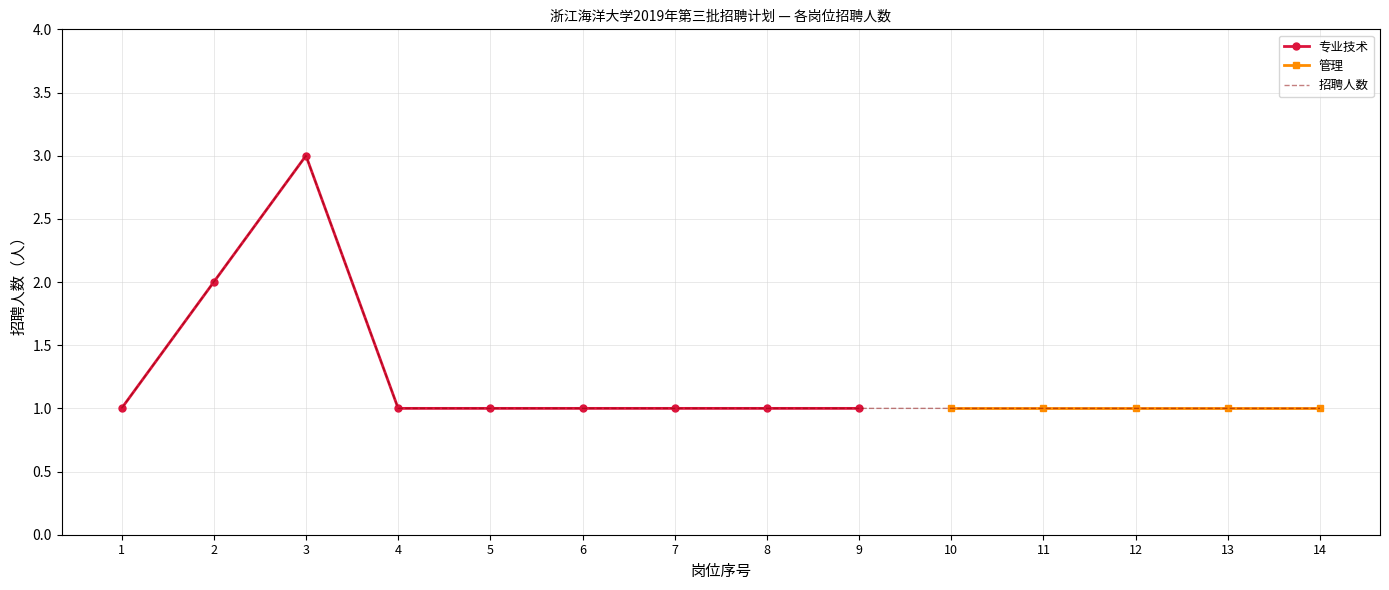

How many interior local peaks (higher than both neighbors) does the data have?

1